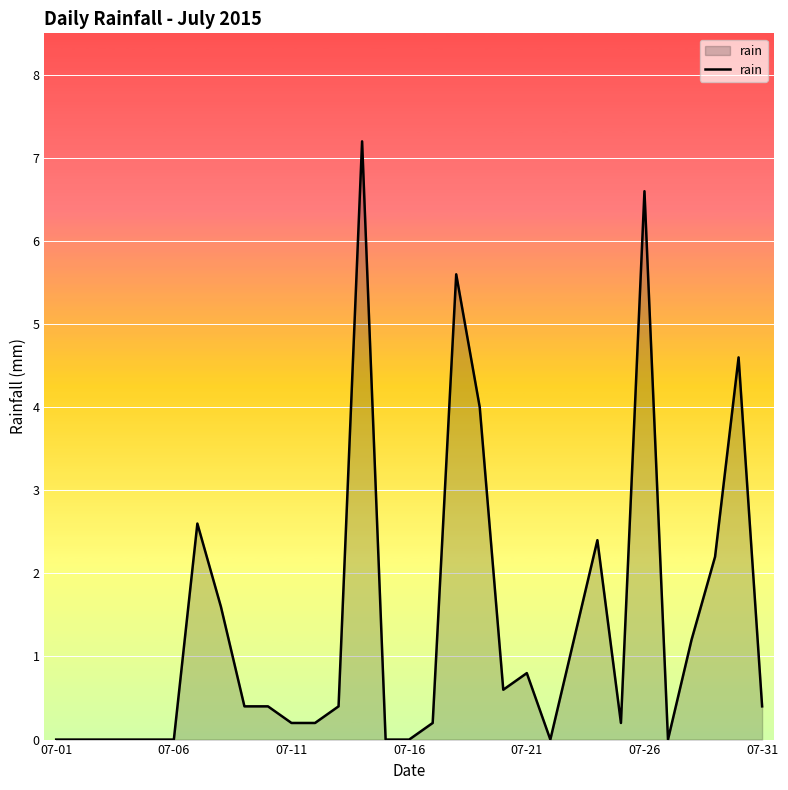

What is the maximum value shown in the chart?

7.2